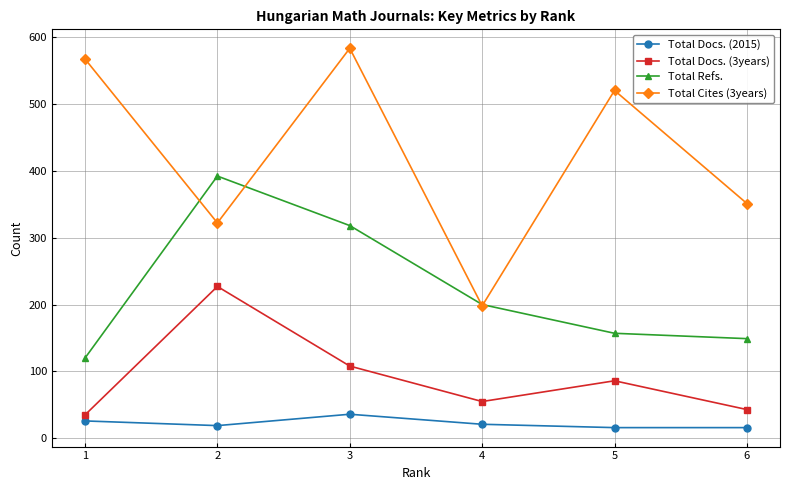

Where is the first local maximum for Total Docs. (3years)?

2